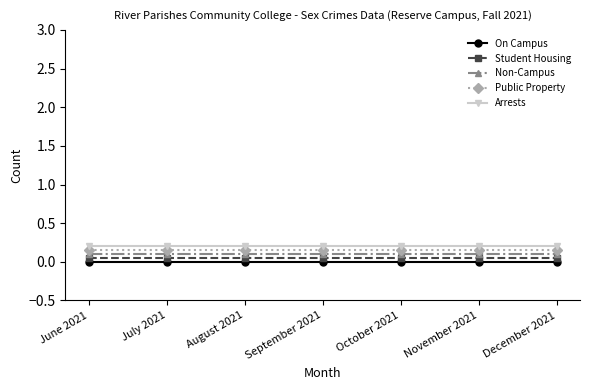

What is the sum of all Student Housing values?

0.4